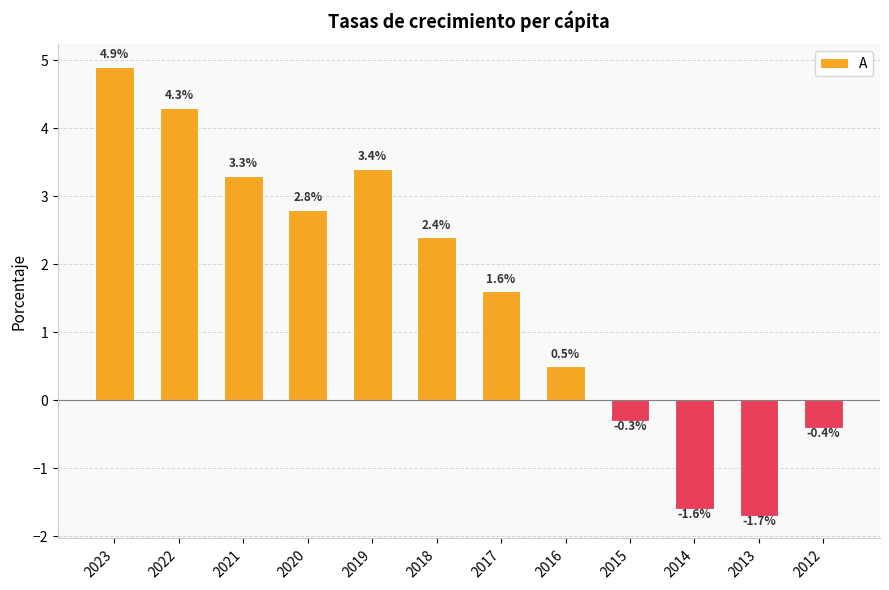

The value at 2014 is -1.6. True or false?

True